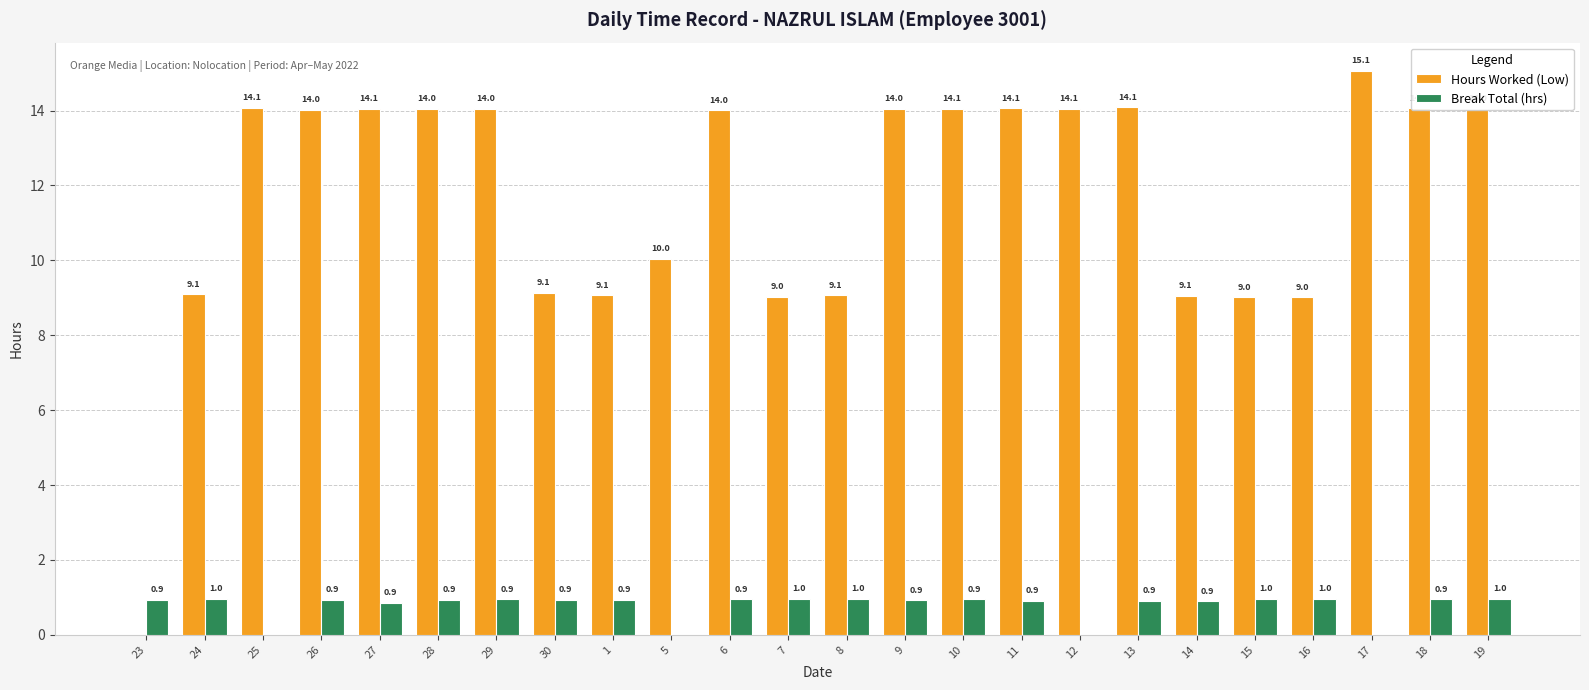

What is the maximum value for Break Total (hrs)?

1.0